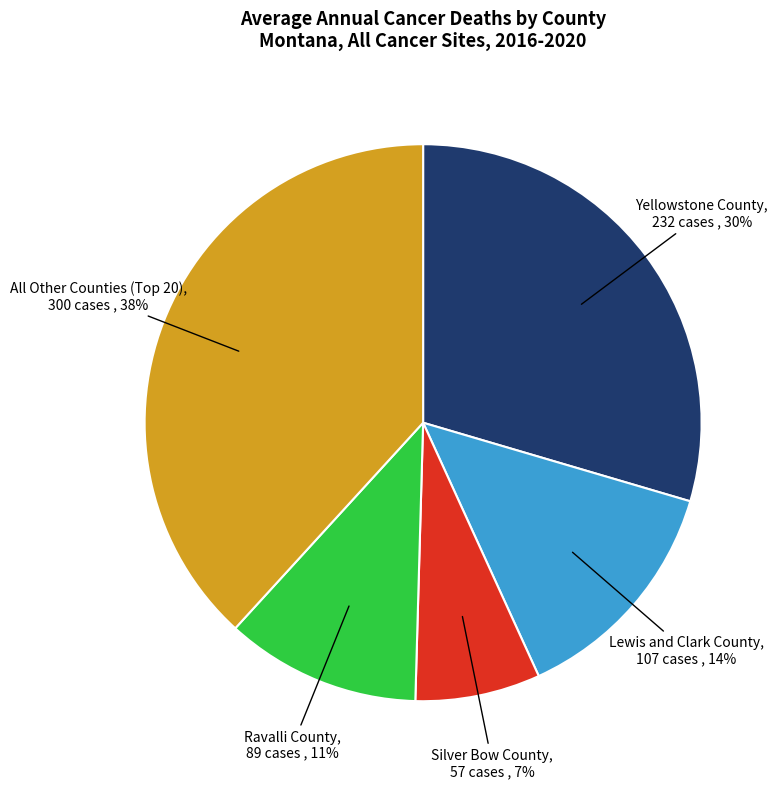

To the nearest percent, what is the difference between the largest and smallest slice percentages?

31%